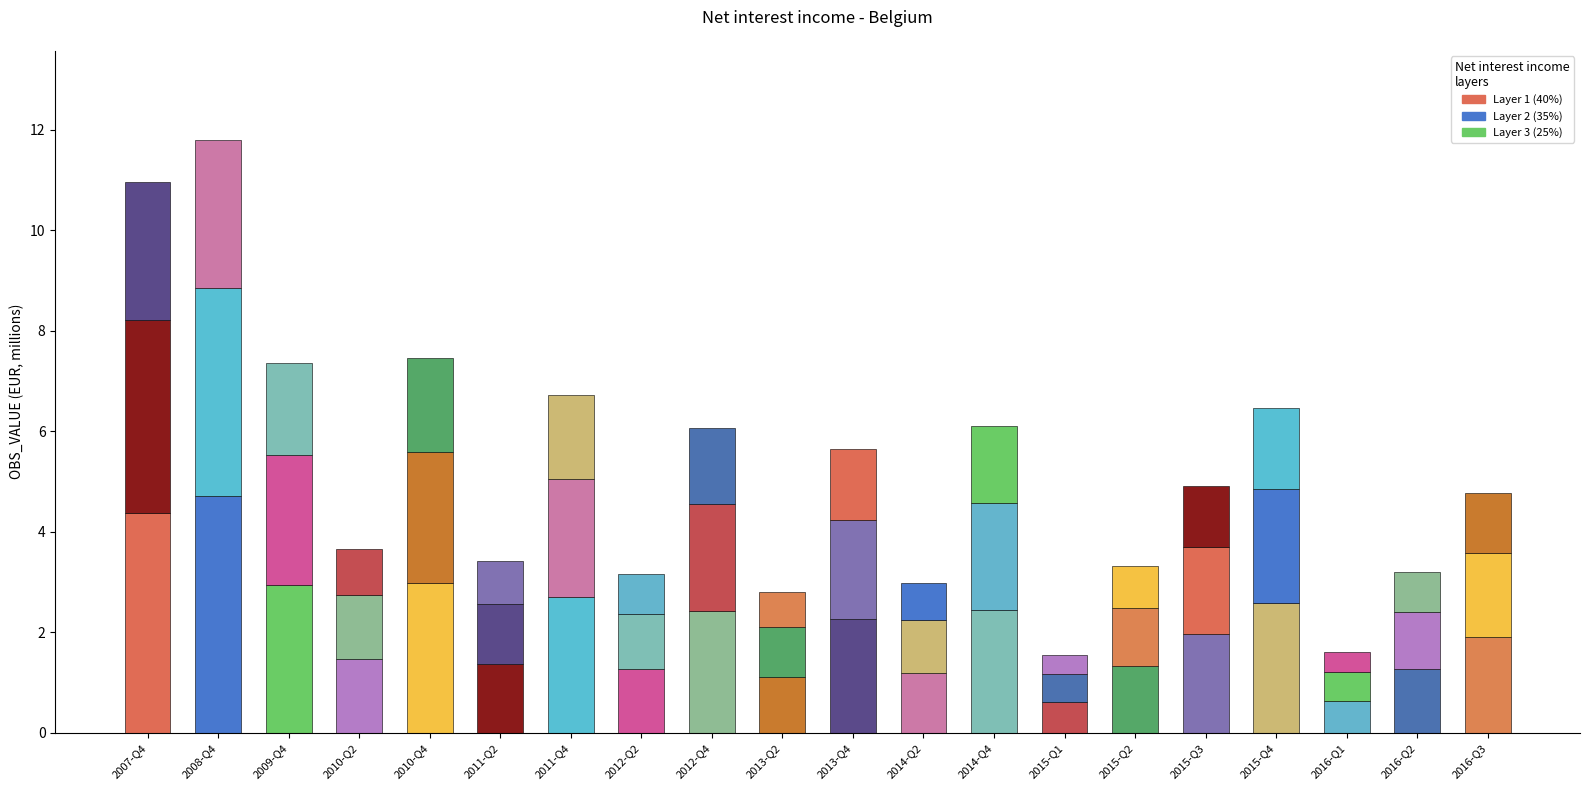

How many data points does each series have?

20